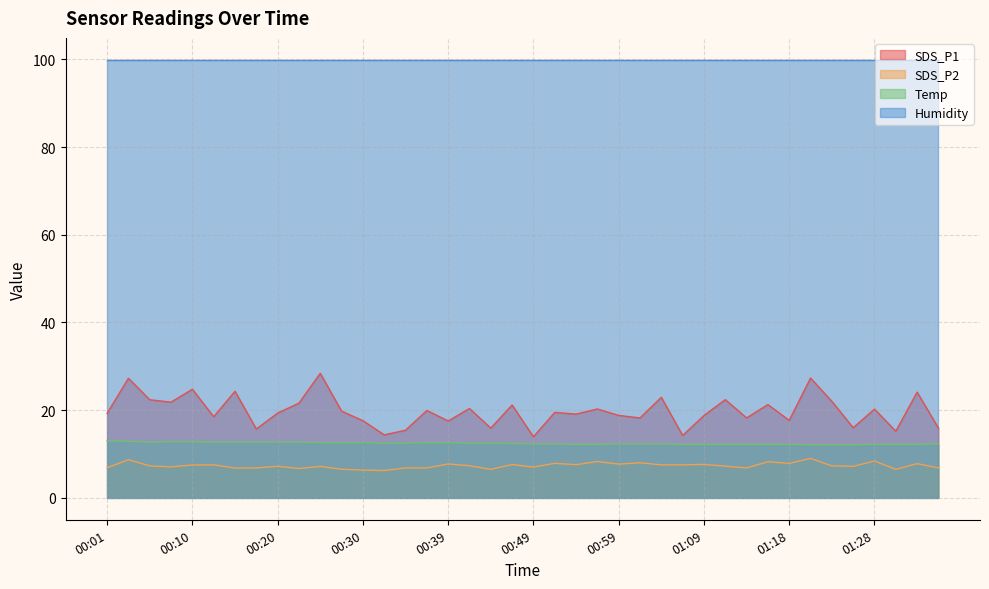

Which category has the highest value in the SDS_P2 series?

01:21